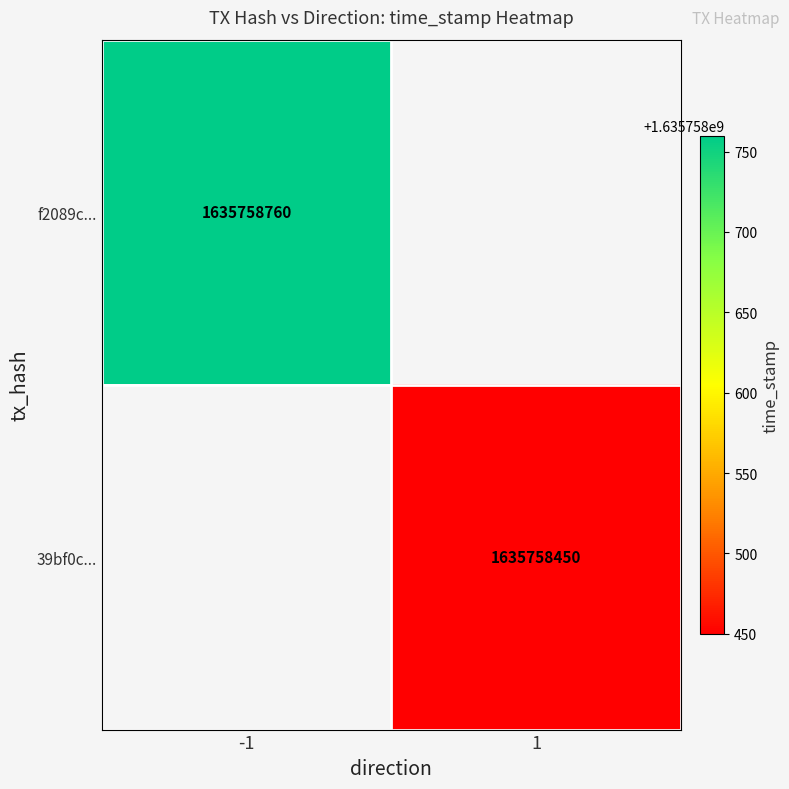

The value of 39bf0cbffe960072bbcffbc50b3d133e705a6c1 at 1 is 1635758450. True or false?

True